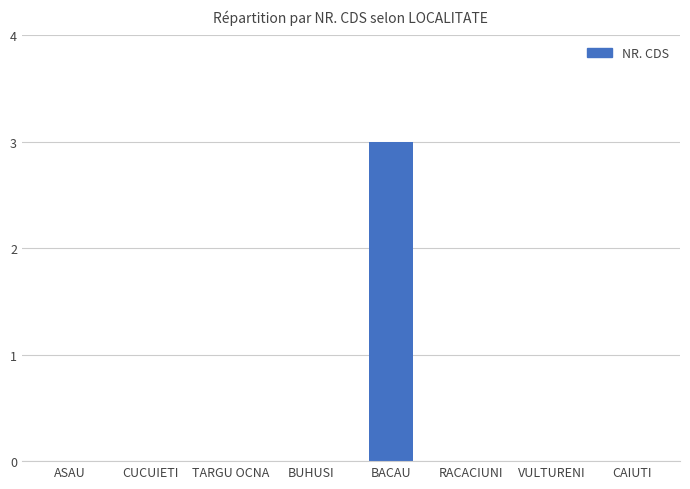

Which has a higher value, BACAU or BUHUSI?

BACAU